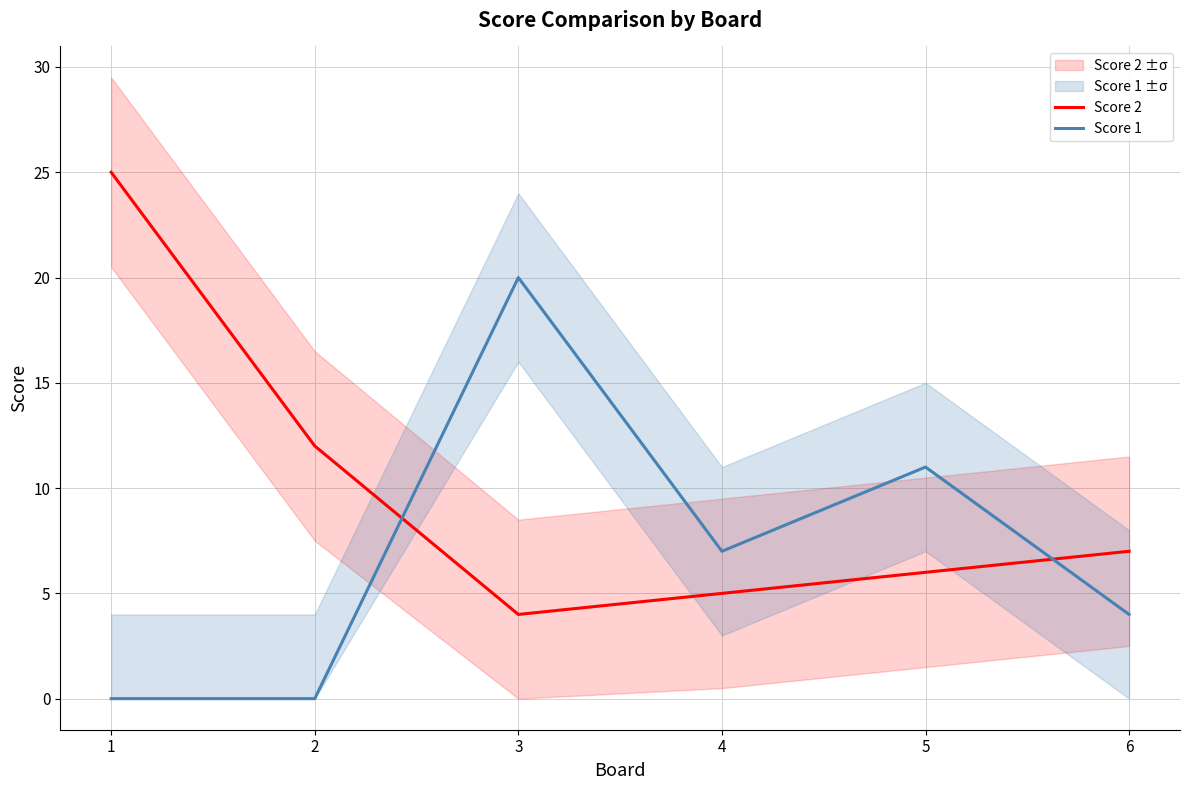

How many lines are shown in the chart?

2